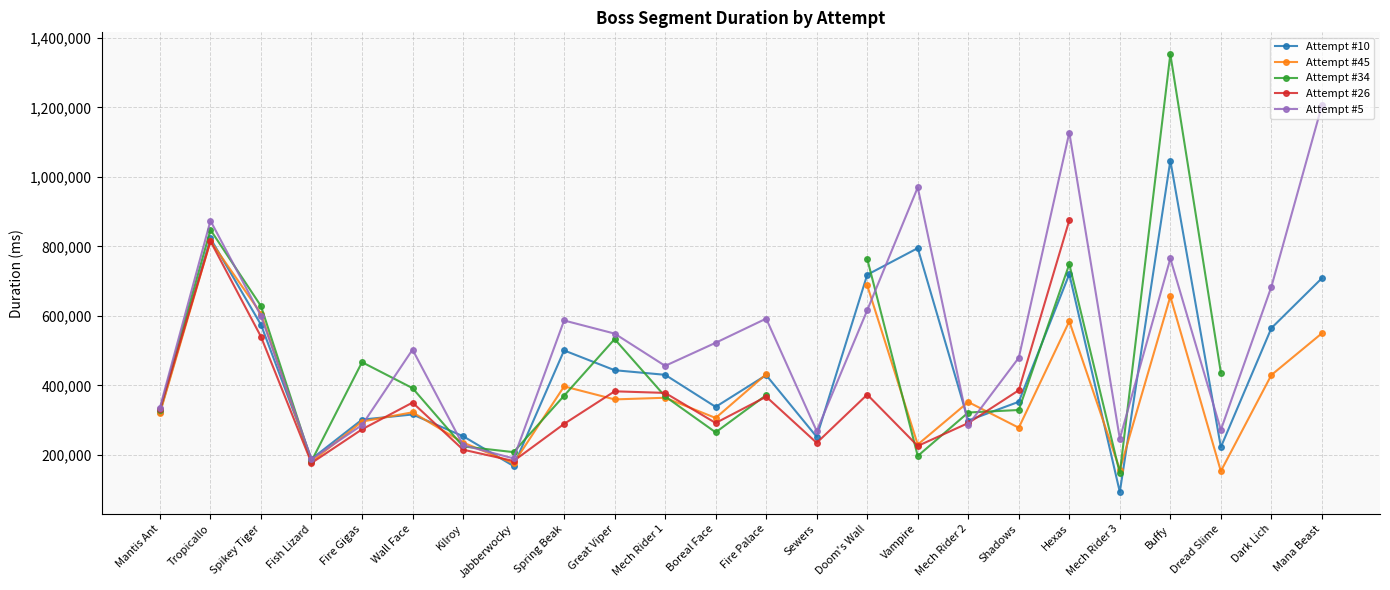

What is the label of the 14th point from the left?

Sewers